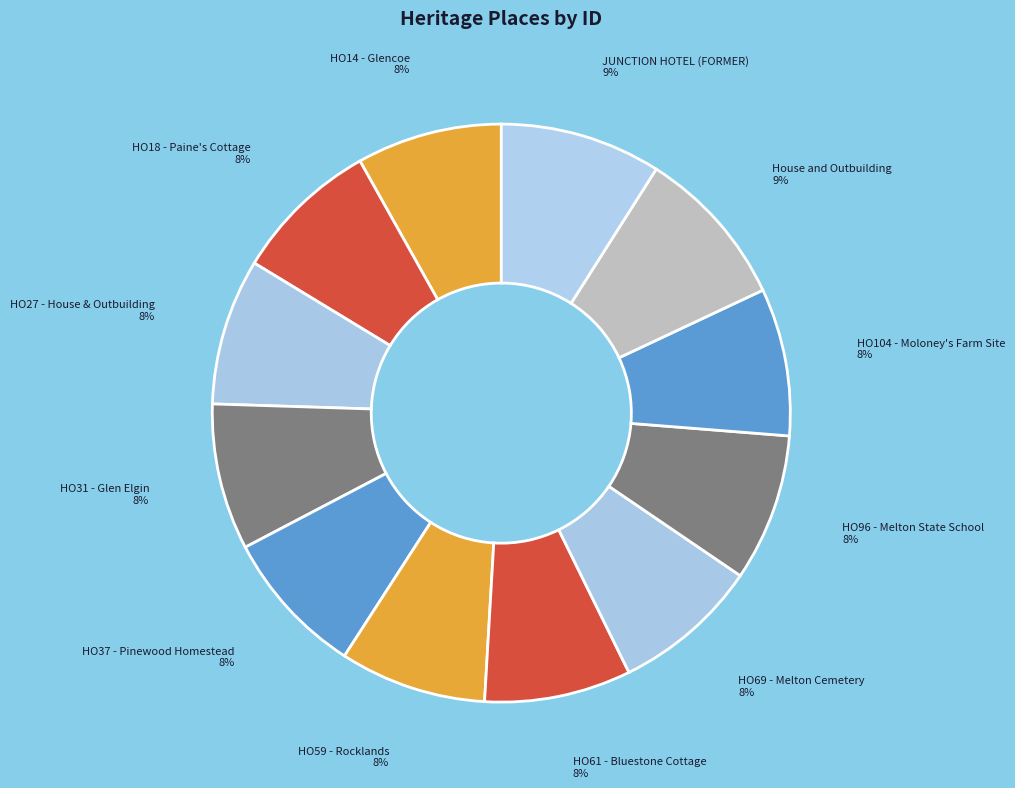

What percentage is the JUNCTION HOTEL (FORMER) slice, to the nearest percent?

9%